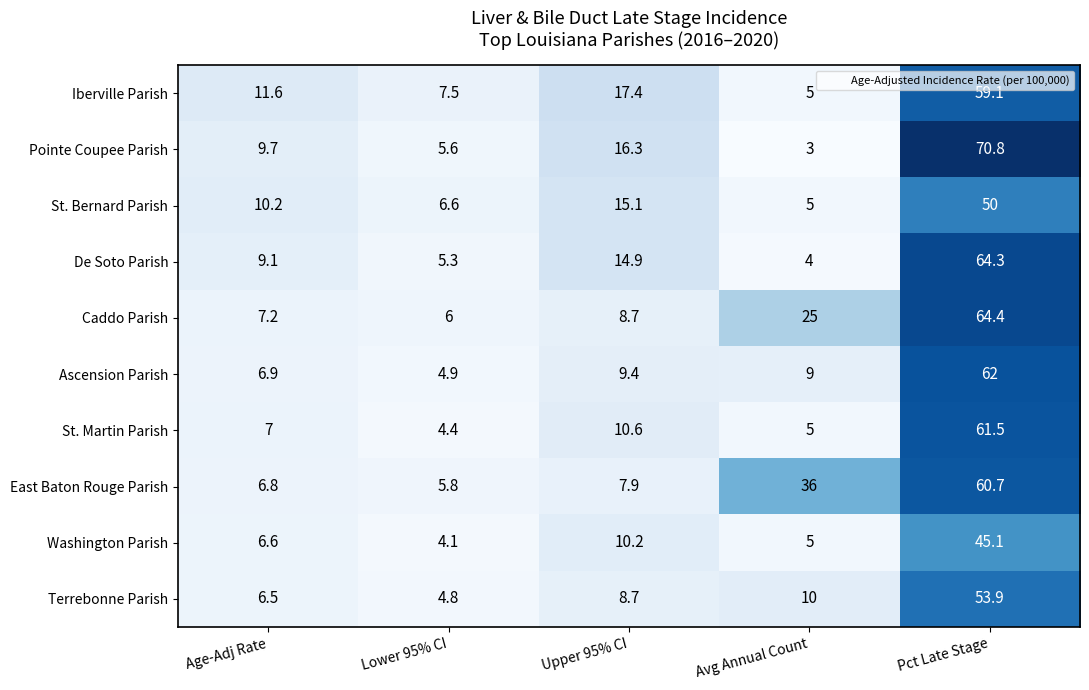

At which category does the chart reach its peak across all series?

Pct Late Stage